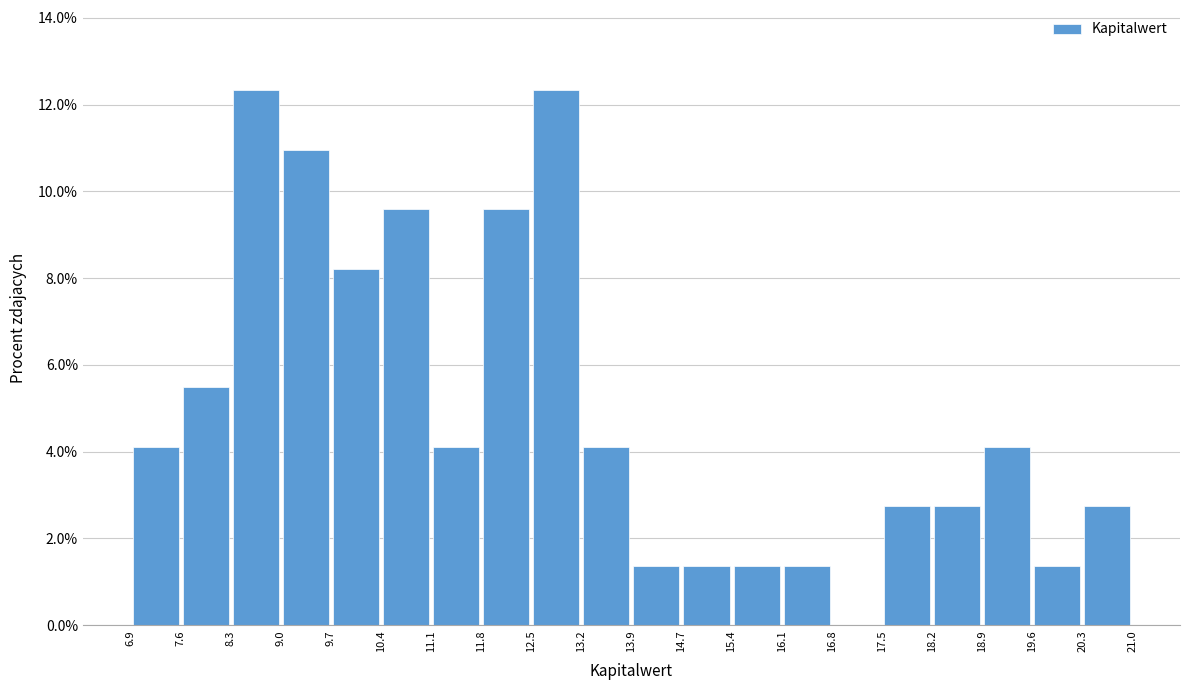

Reading left to right, transcribe this chart: for each bar, give the range it covers on the x-axis and its height. The values are not printed on the chart, so give them approximately, as read against the axis.

6.9 to 7.6: 4.2
7.6 to 8.3: 5.4
8.3 to 9.0: 12.4
9.0 to 9.7: 11.0
9.7 to 10.4: 8.2
10.4 to 11.1: 9.6
11.1 to 11.8: 4.2
11.8 to 12.5: 9.6
12.5 to 13.2: 12.4
13.2 to 13.9: 4.2
13.9 to 14.7: 1.4
14.7 to 15.4: 1.4
15.4 to 16.1: 1.4
16.1 to 16.8: 1.4
16.8 to 17.5: 0
17.5 to 18.2: 2.8
18.2 to 18.9: 2.8
18.9 to 19.6: 4.2
19.6 to 20.3: 1.4
20.3 to 21.0: 2.8